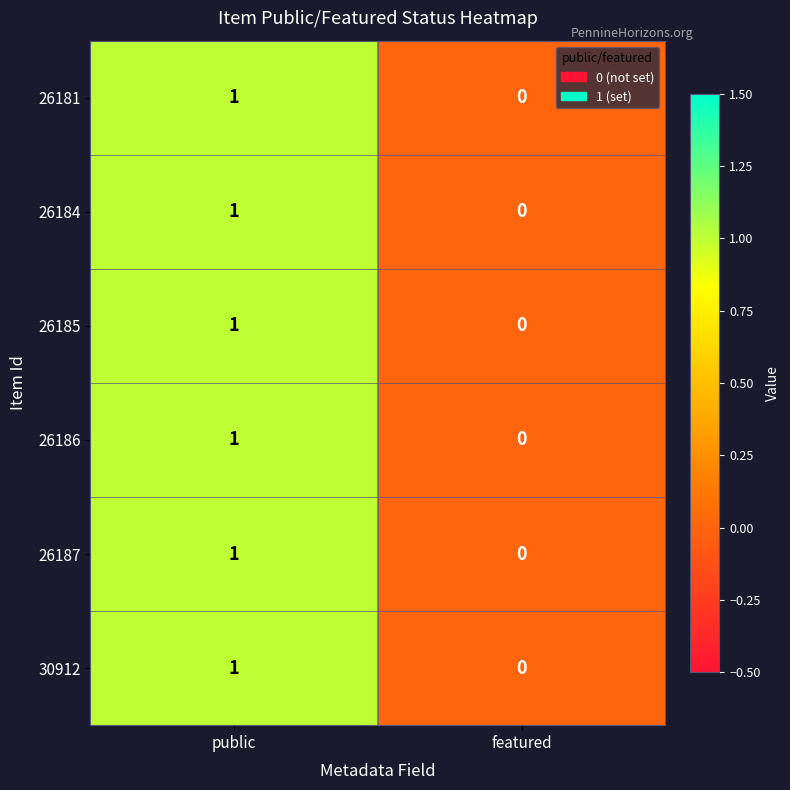

At which label is 26186 closest to 0?

featured